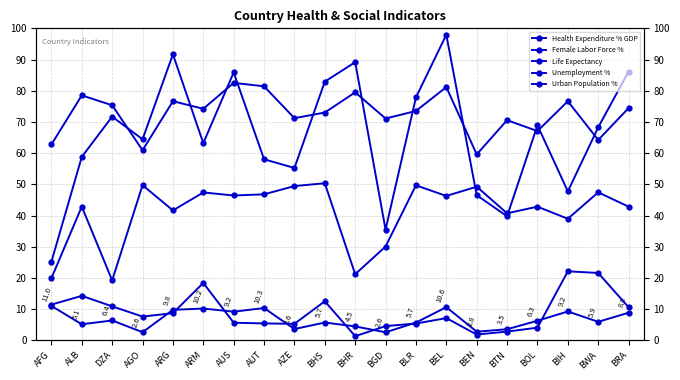

What is the value of the Female Labor Force % point at the 20th from the left?

42.9